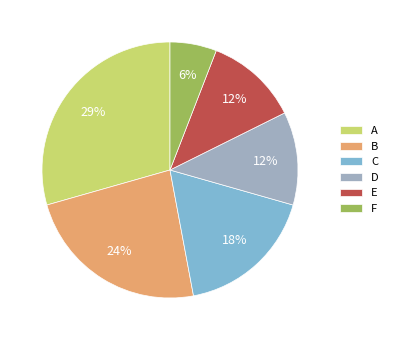

Between A and D, which is larger?

A